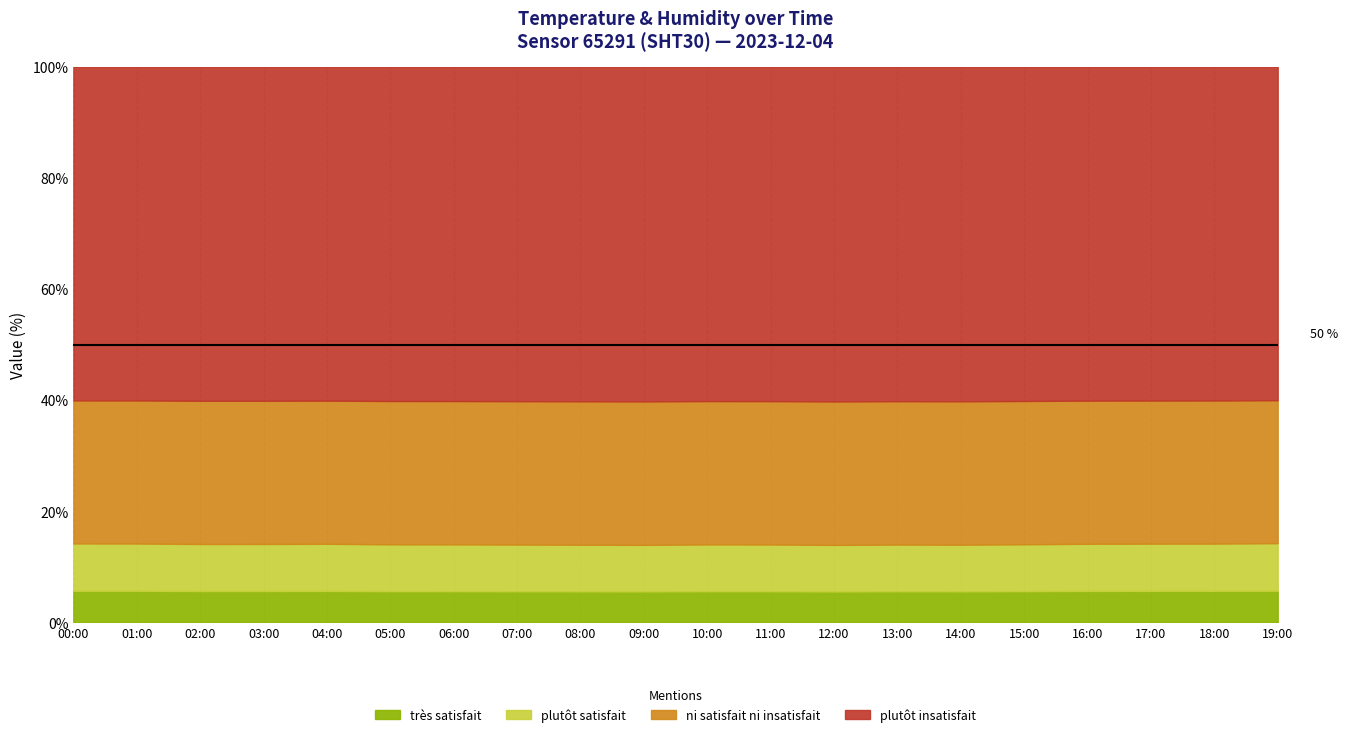

Which category has the lowest value across all series?

04:00